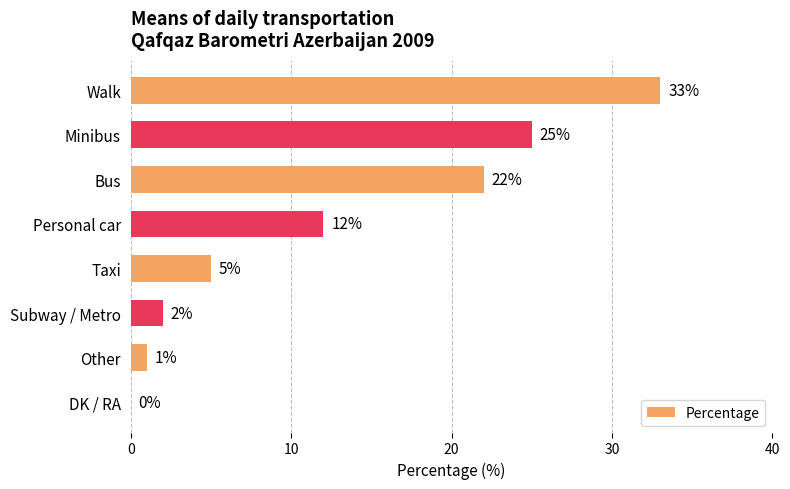

Reading top to bottom, what are all the values shown in this chart?

Walk=33	Minibus=25	Bus=22	Personal car=12	Taxi=5	Subway / Metro=2	Other=1	DK / RA=0